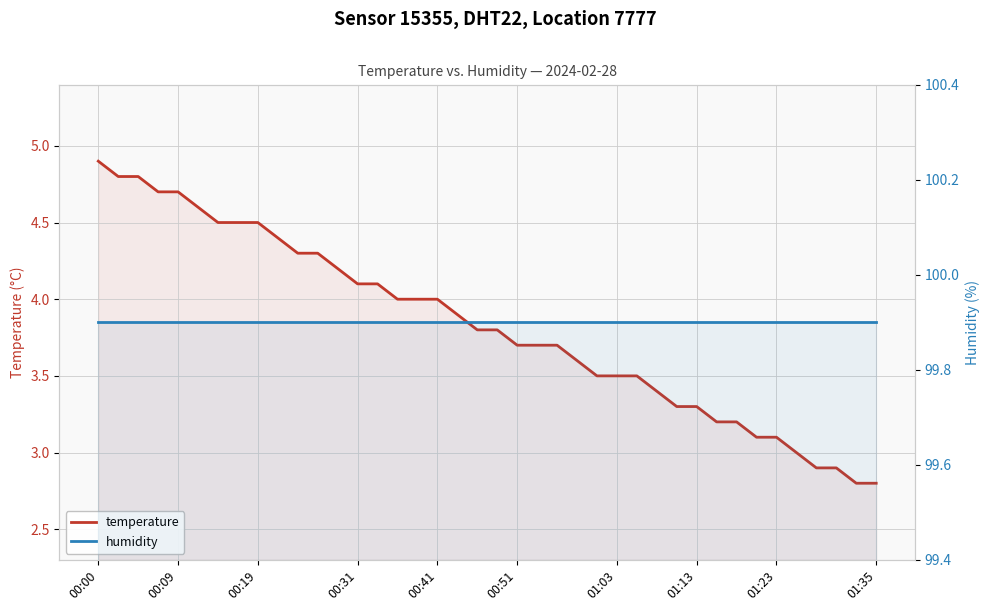

What is the minimum value shown in the chart?

2.8